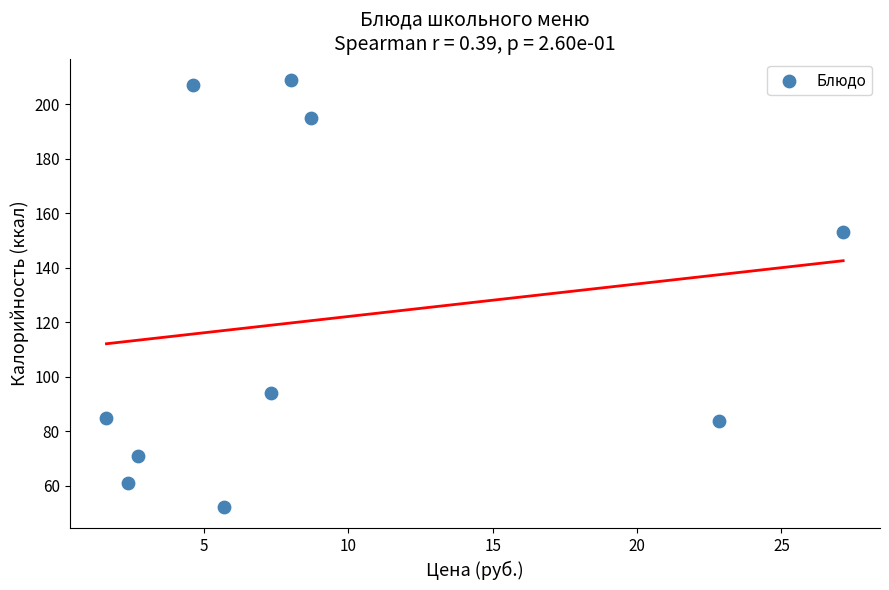

What Y value in the scatter plot is closest to 130?

153.0